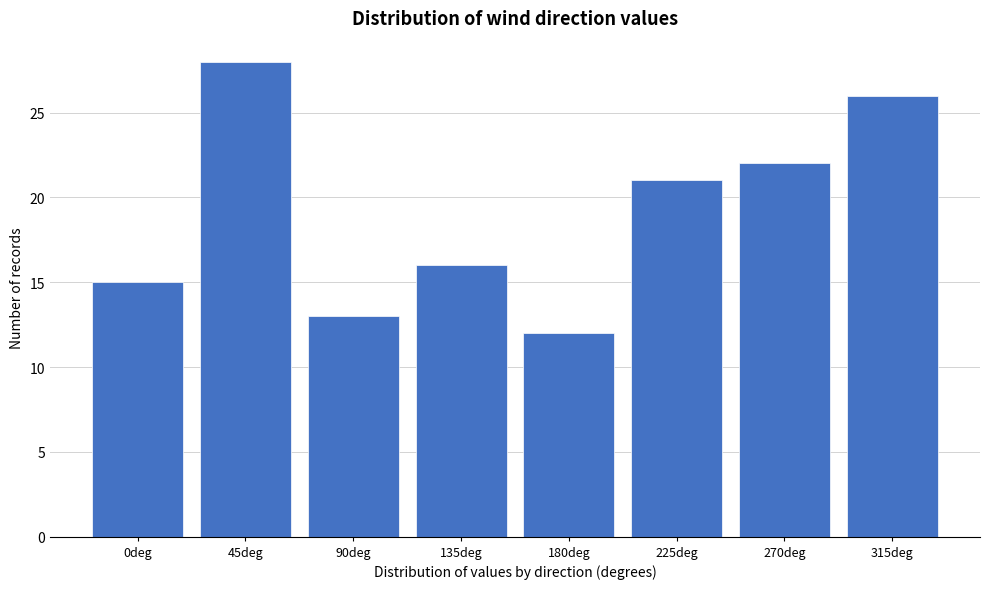

Reading left to right, transcribe all the data shown in this chart.

15	28	13	16	12	21	22	26